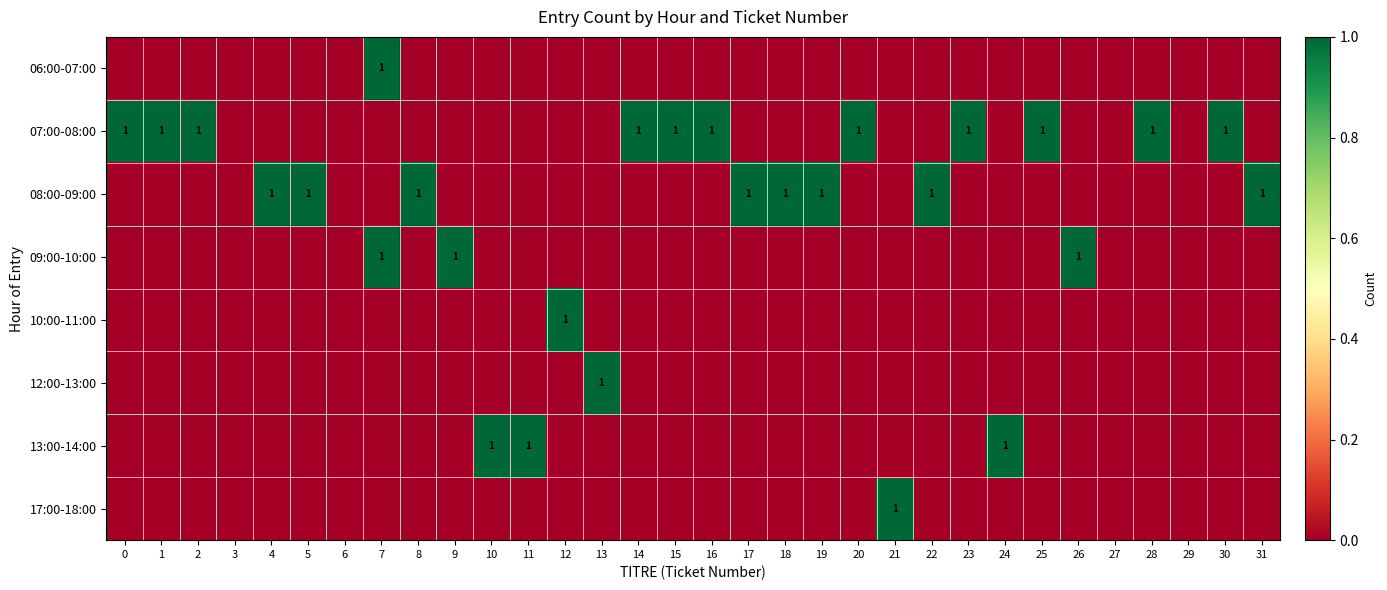

Is the value of 12:00-13:00 at 23 greater than the value of 17:00-18:00 at 8?

No